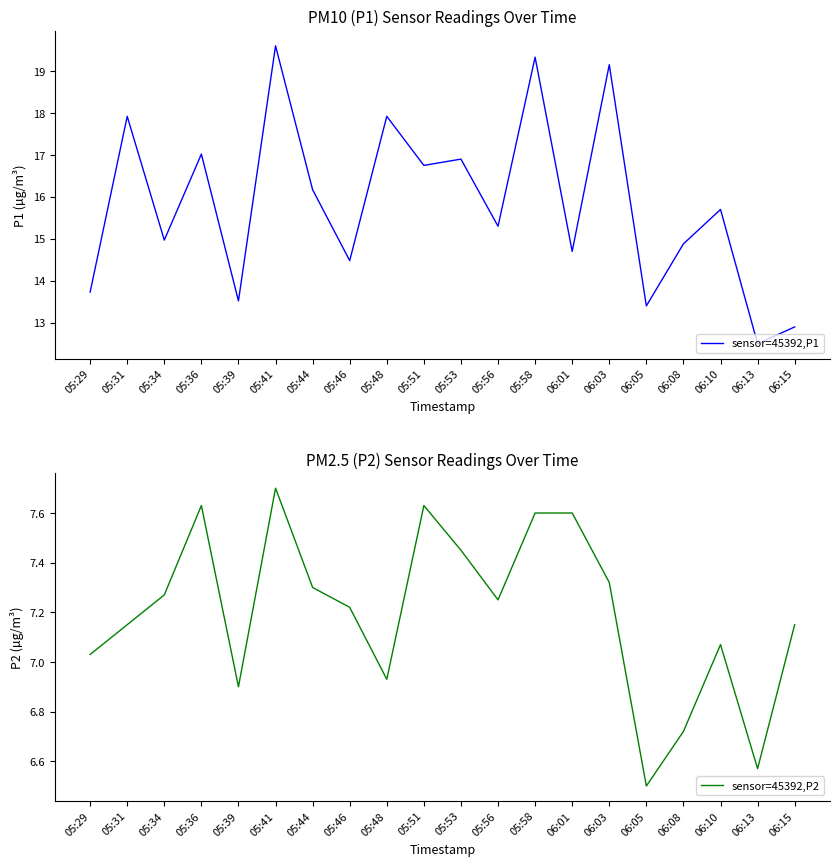

At 06:01, list the series in order from largest to smallest.

sensor=45392,P1, sensor=45392,P2